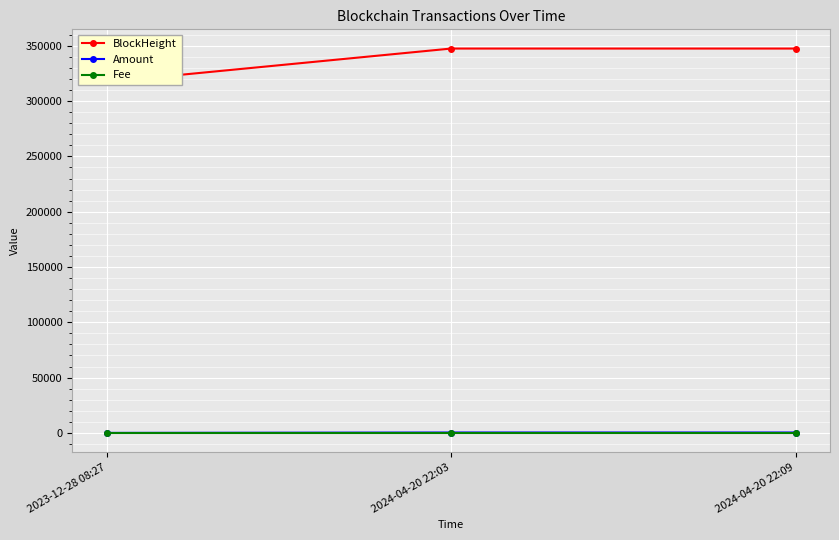

Is the value of Amount at 2024-04-20 22:09 greater than the value of Fee at 2024-04-20 22:09?

Yes